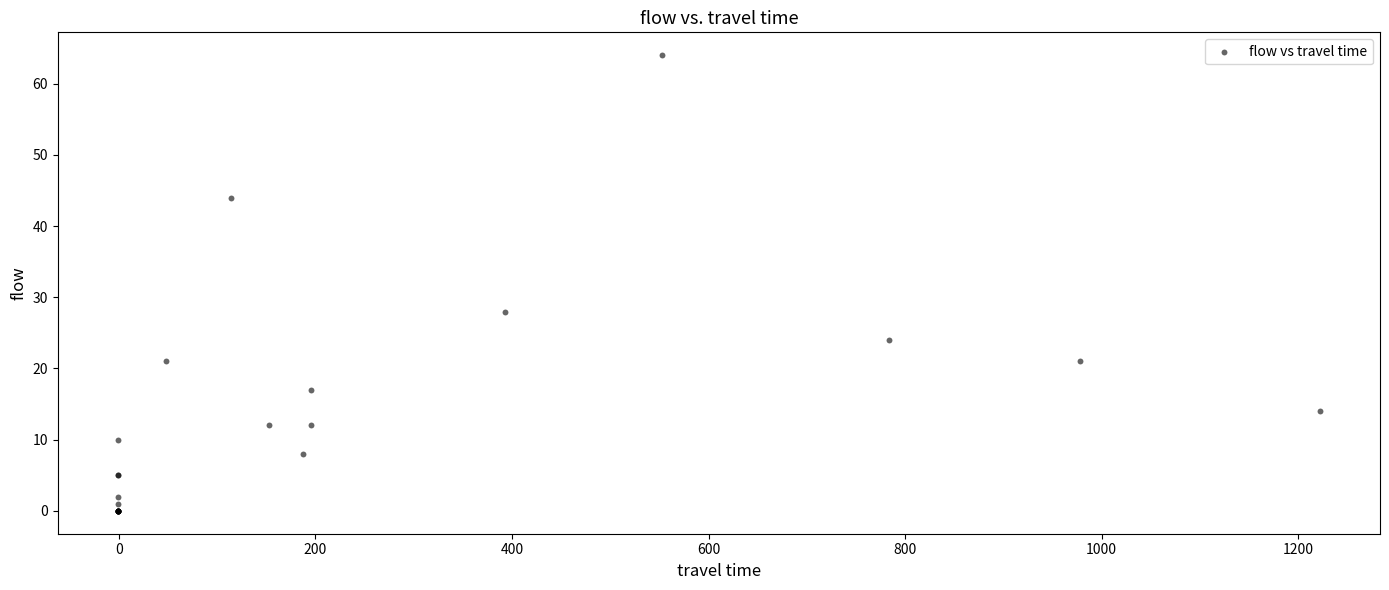

What Y value in the scatter plot is closest to 32?

28